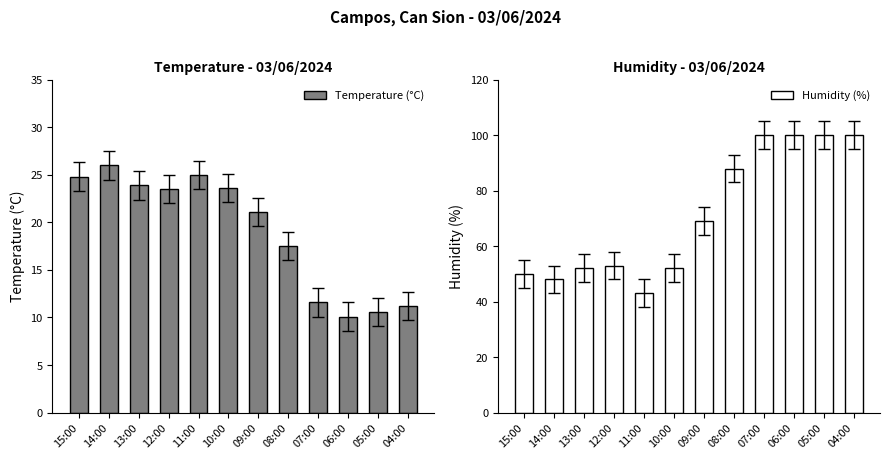

Which series has the largest range (max minus min)?

Humidity (%)